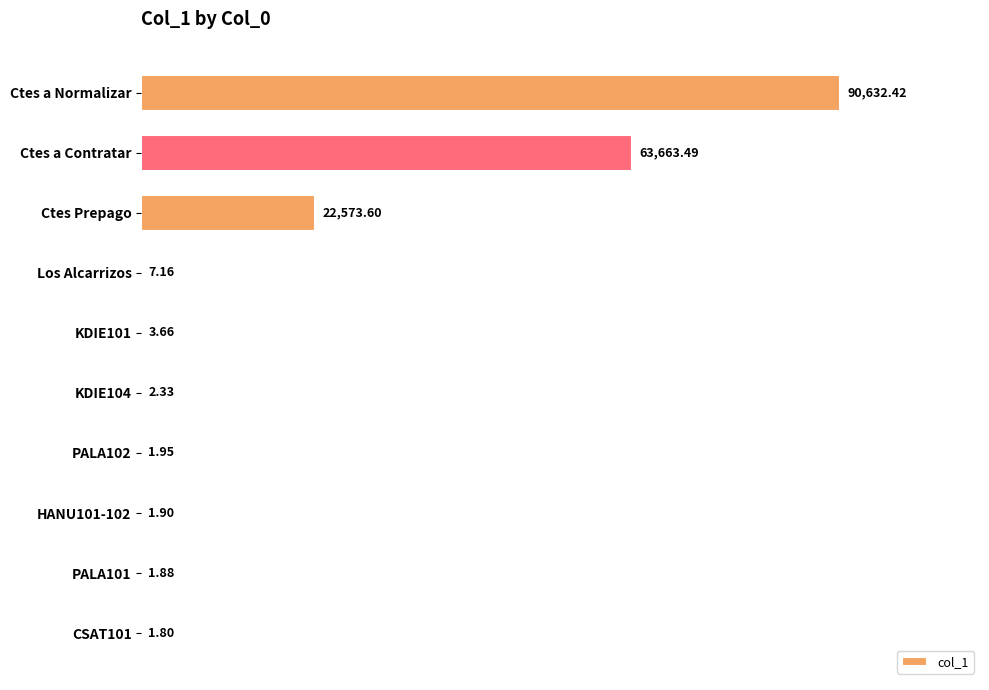

What is the sum of all values?

176890.2